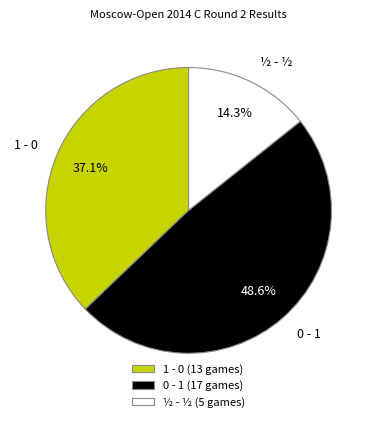

Count the number of slices in the pie.

3